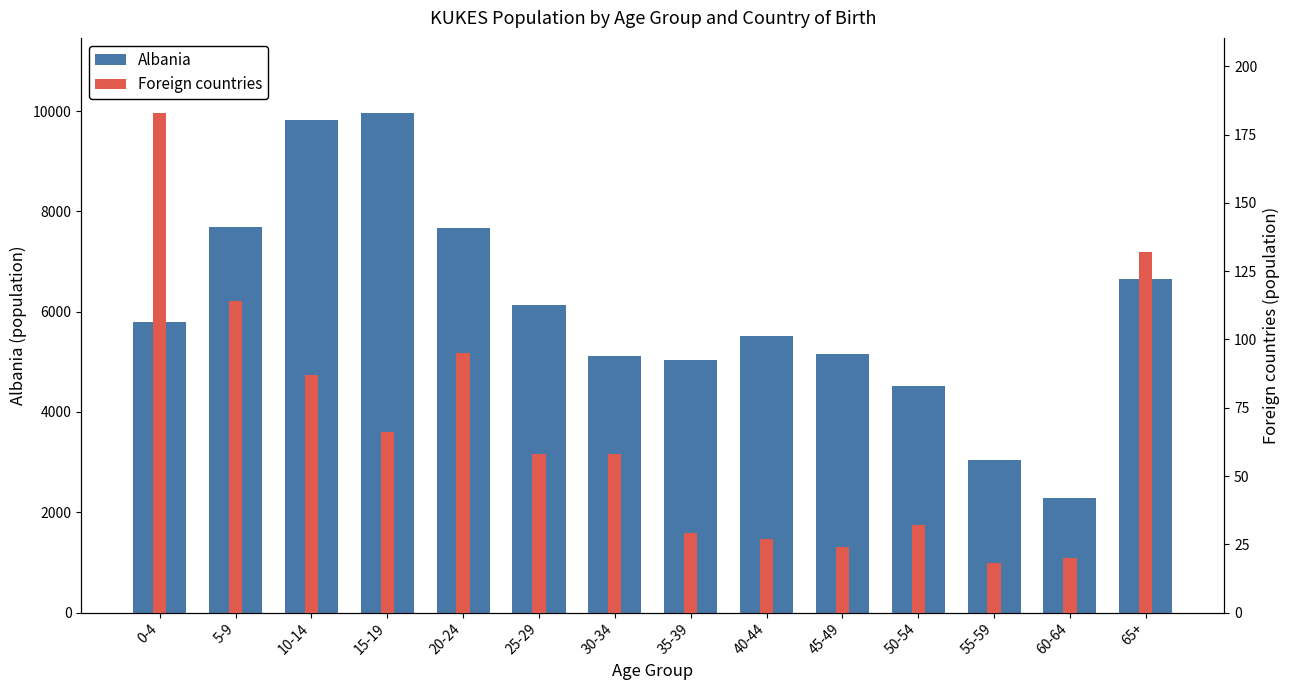

What position from the right is 20-24?

10